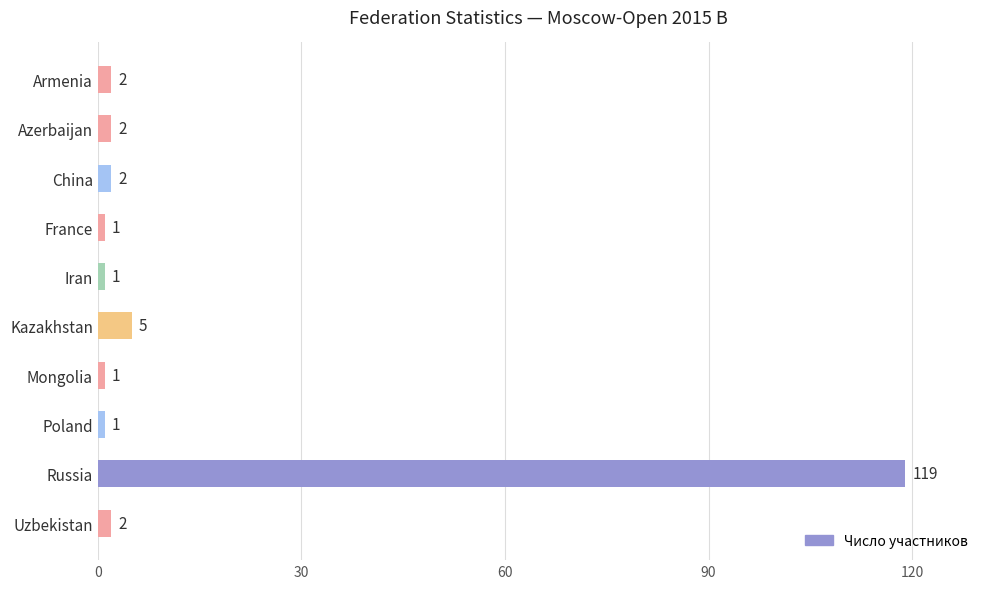

What is the ratio of the value at Armenia to the value at Kazakhstan?

0.4